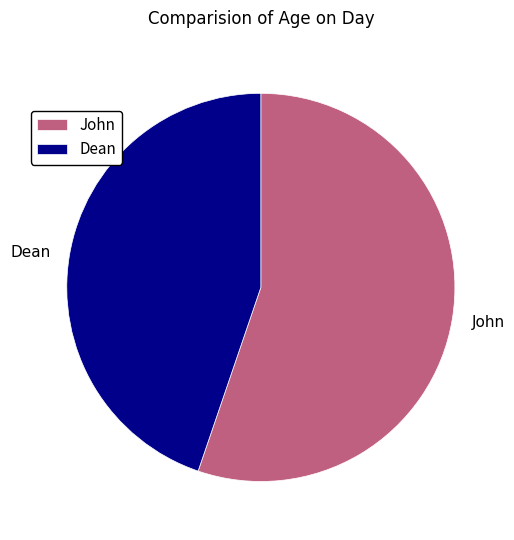

How many segments does this pie chart have?

2